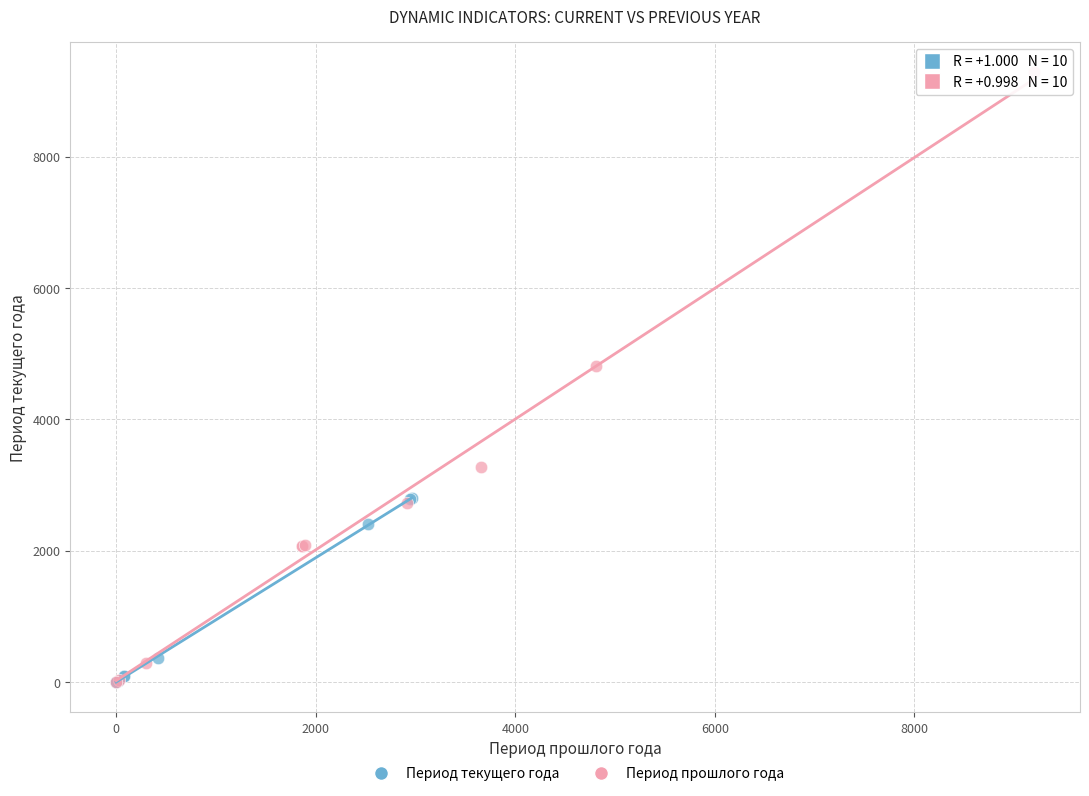

Which series contains the highest Y value?

Период прошлого года